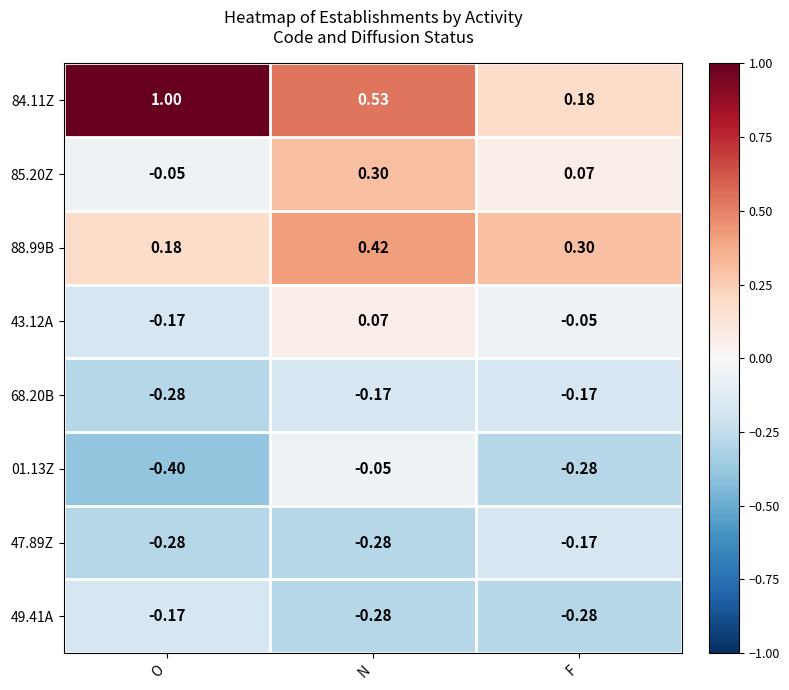

How many categories are shown in the chart?

3